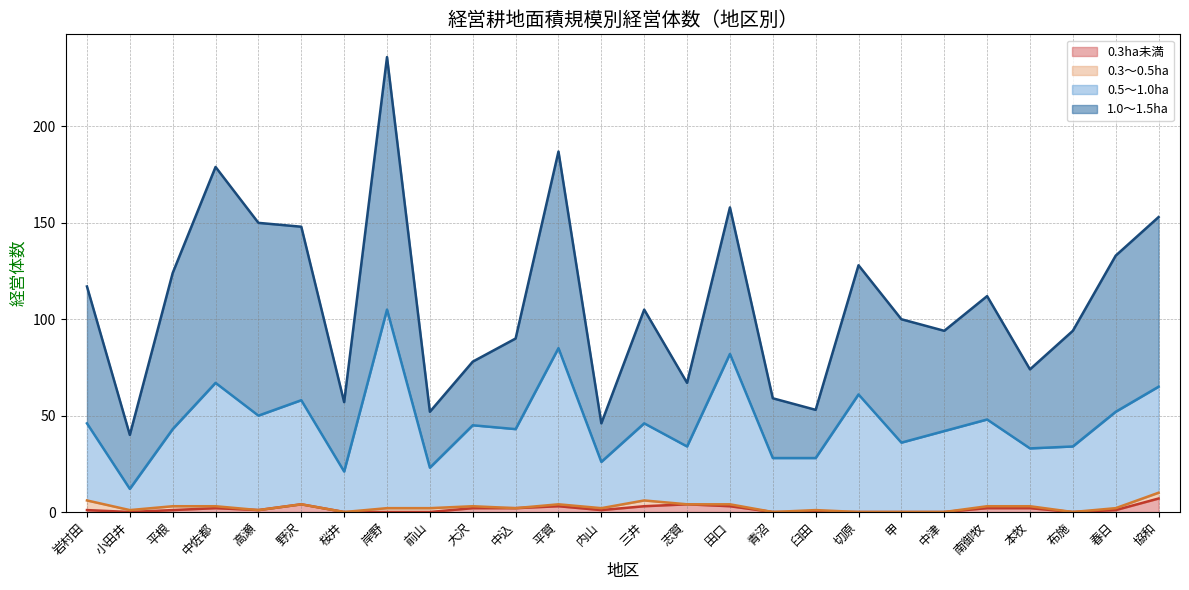

What is the average value of the 0.3ha未満 series?

2